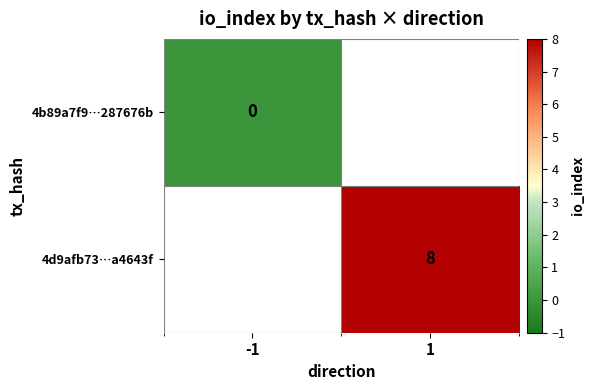

At which category does the chart reach its minimum across all series?

-1